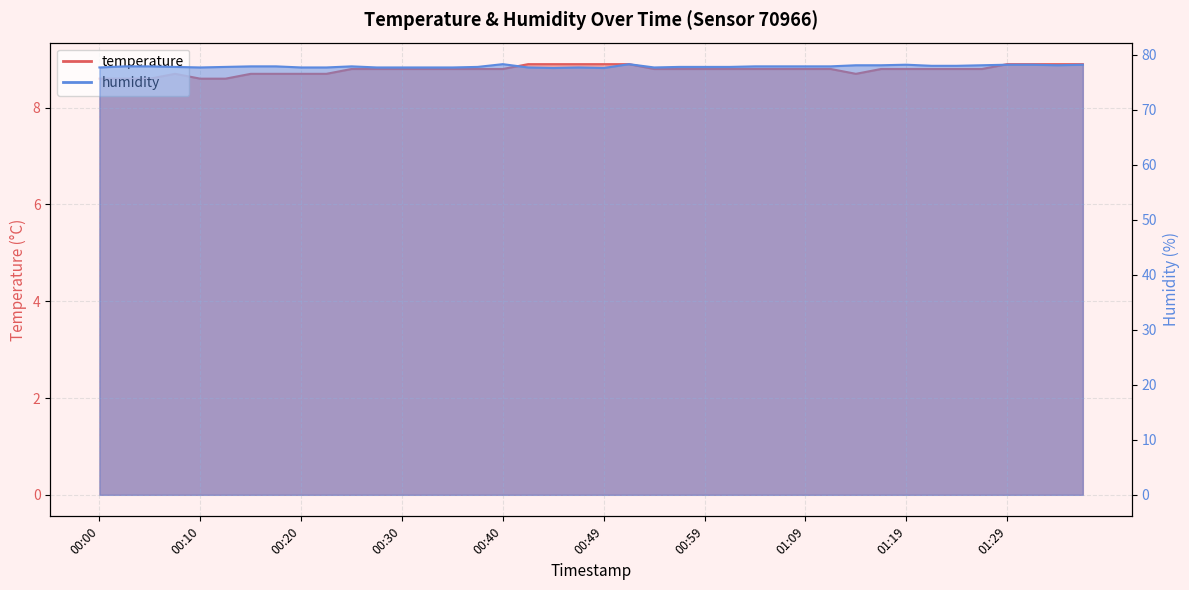

What is the sum of the temperature values at 00:54 and 01:16?

17.6